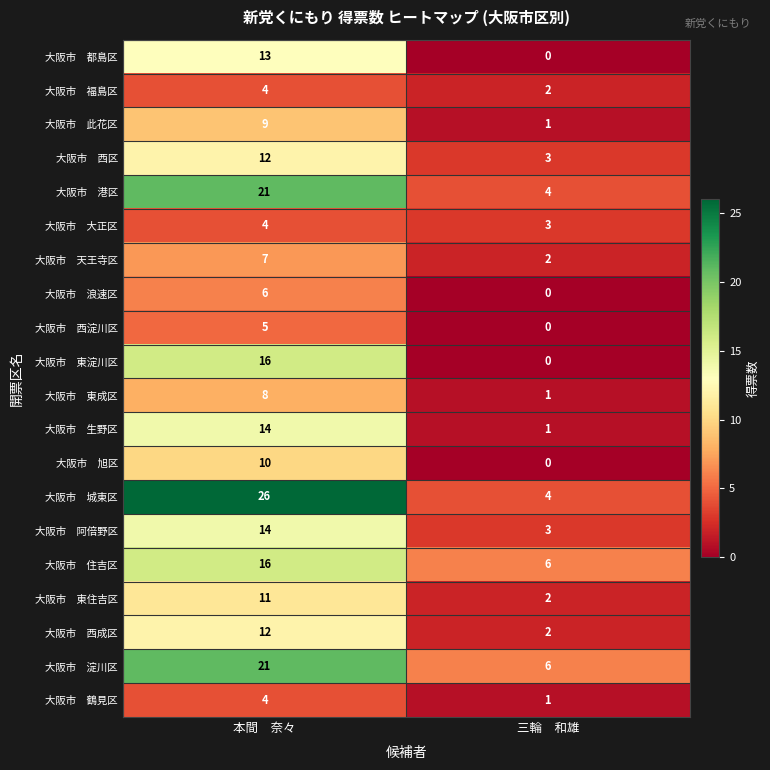

Which category has the highest value across all series?

本間　奈々